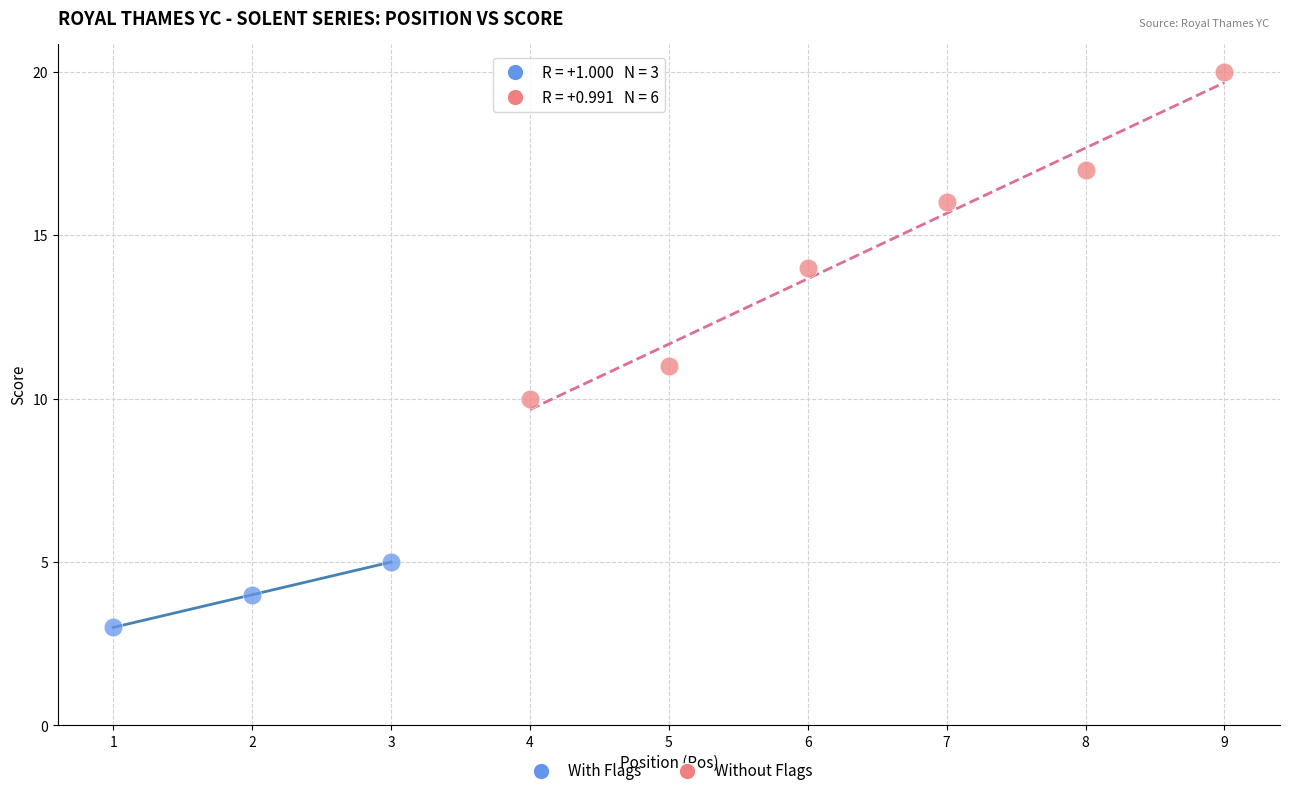

Which series contains the lowest Y value?

With Flags